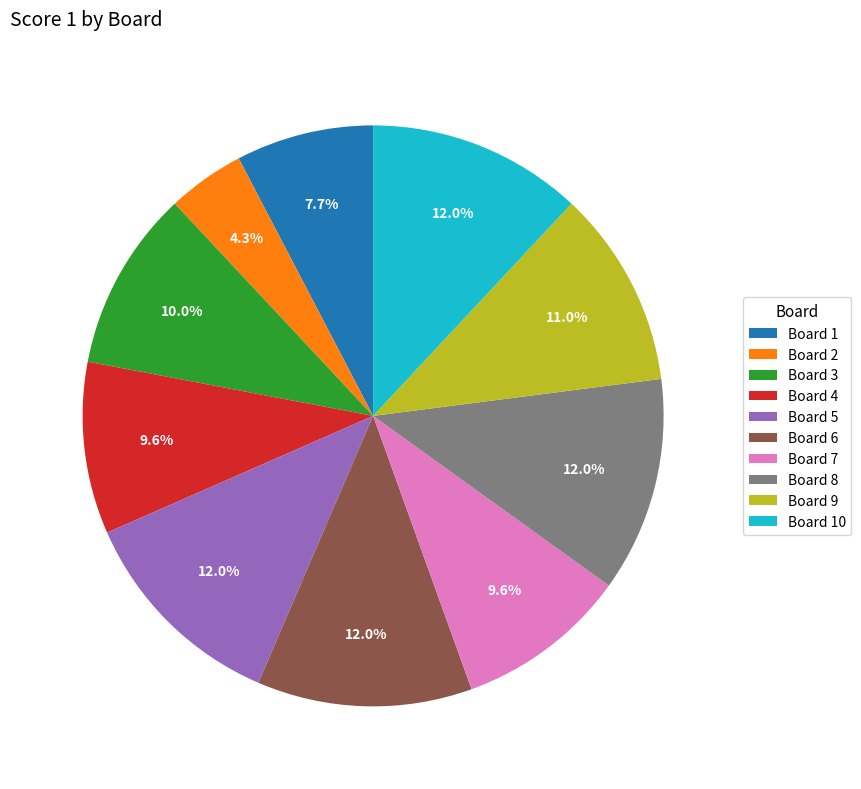

Which has a higher value, Board 2 or Board 10?

Board 10